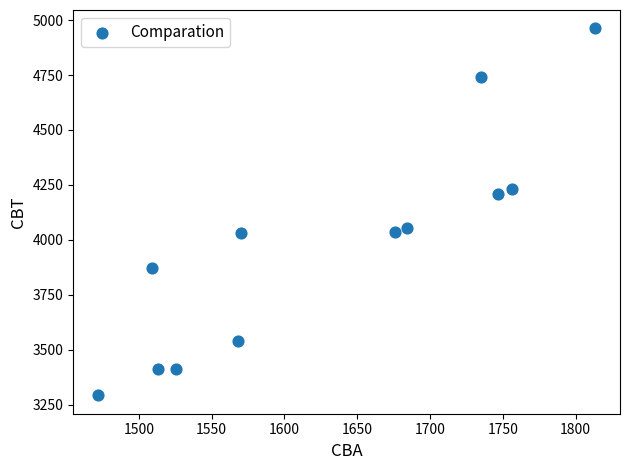

What is the average Y value?

3982.7